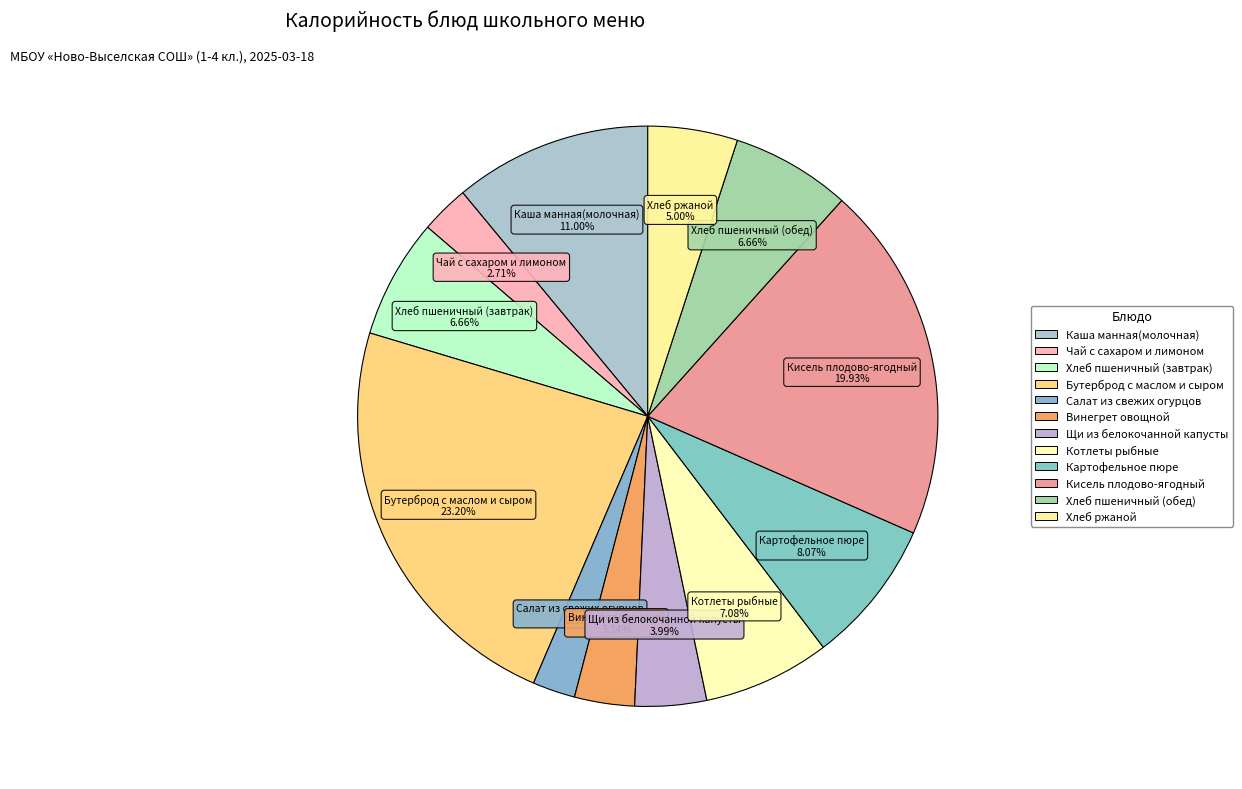

How many slices are in this pie chart?

12